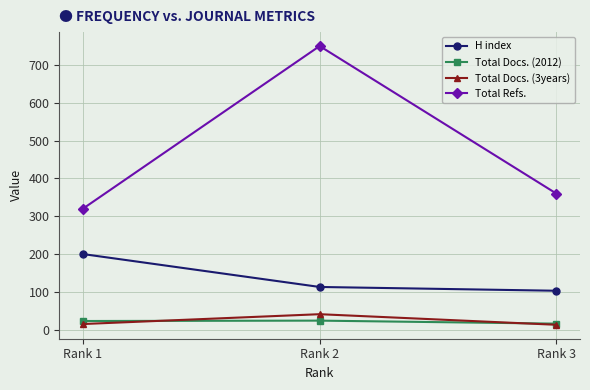

Count the number of categories in the chart.

3